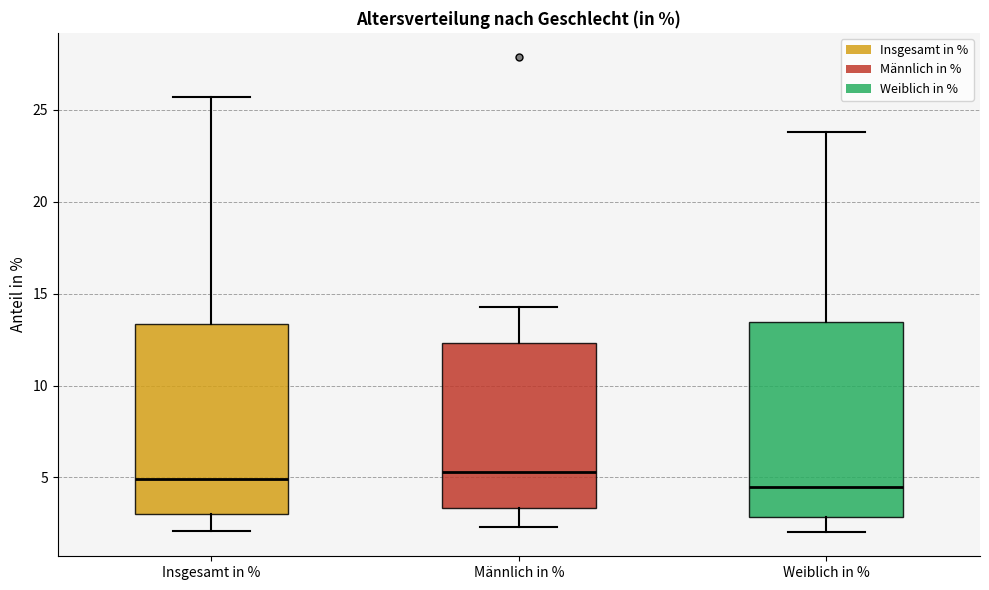

Reading left to right, read every box against the y-axis: the position of its median line, the range the box covers, and the ends of its whiskers. The values are not printed on the chart, so give them approximately, as read against the axis.

Insgesamt in %: median 5.0, box 3.0 to 13.5, whiskers 2.0 to 25.5
Männlich in %: median 5.5, box 3.5 to 12.5, whiskers 2.5 to 14.5
Weiblich in %: median 4.5, box 3.0 to 13.5, whiskers 2.0 to 24.0